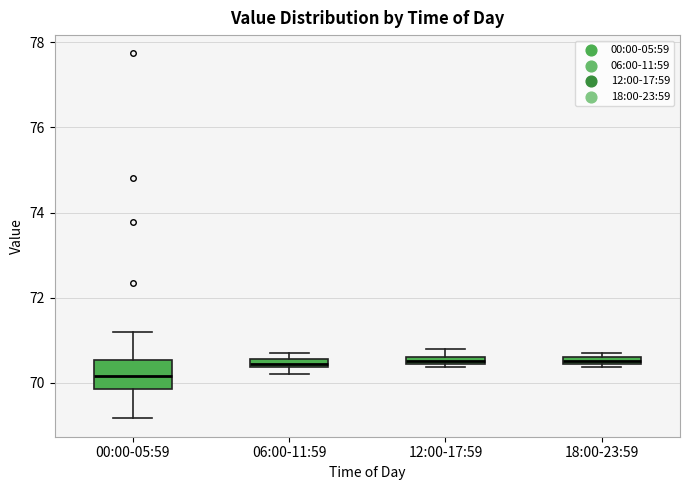

Comparing the boxes themselves (not the whiskers), which one is the tallest?

00:00-05:59